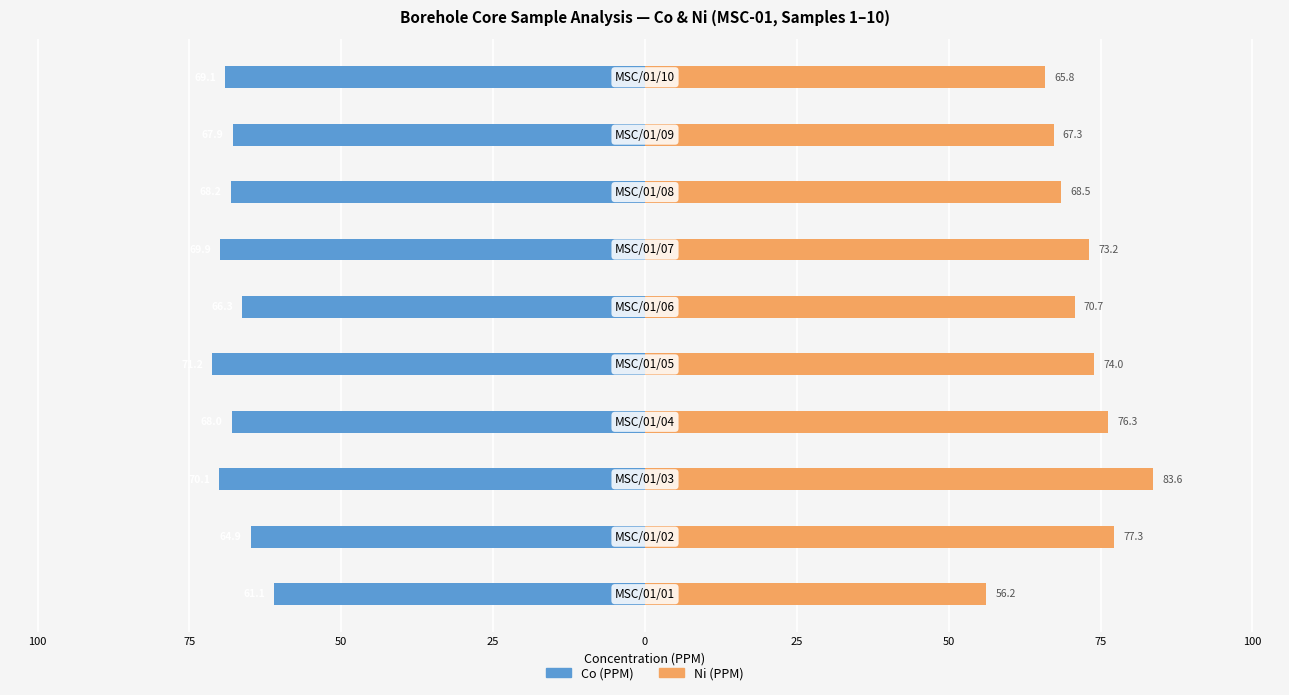

Rank the series by their average value, from highest to lowest.

Ni (PPM), Co (PPM)